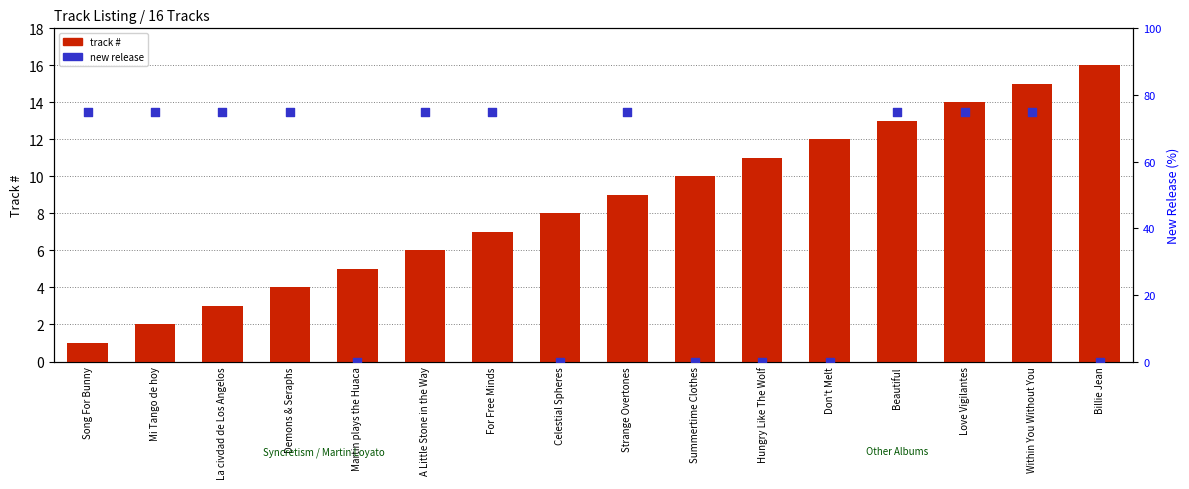

What is the total value across all series at Demons & Seraphs?

79